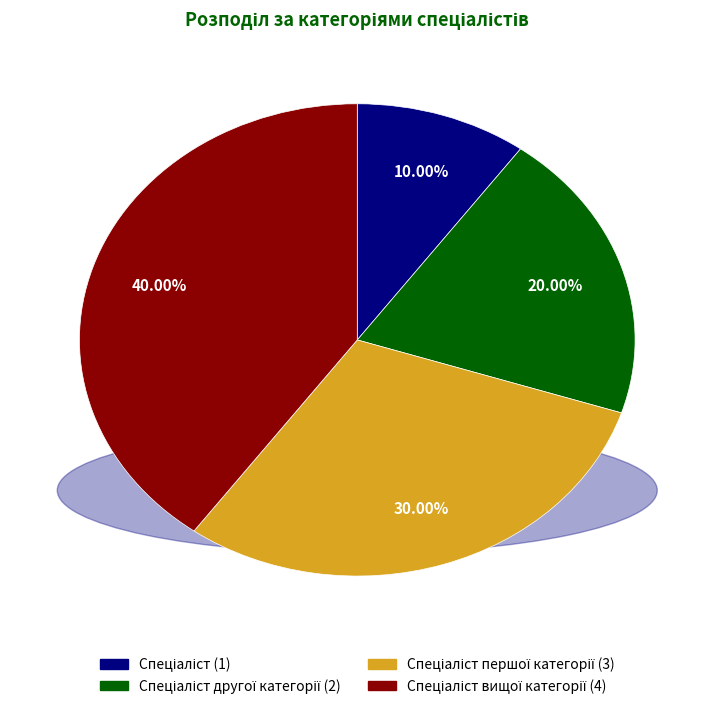

Does any single category account for the majority?

No